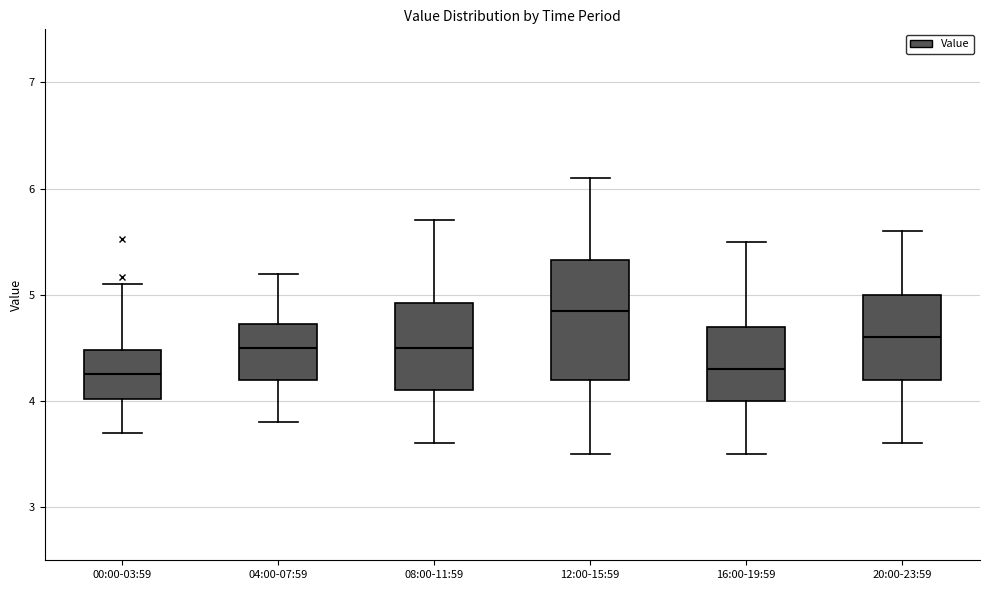

Where does the median line of the box for 12:00-15:59 sit on the y-axis? The values are not printed on the chart, so give them approximately, as read against the axis.

4.9